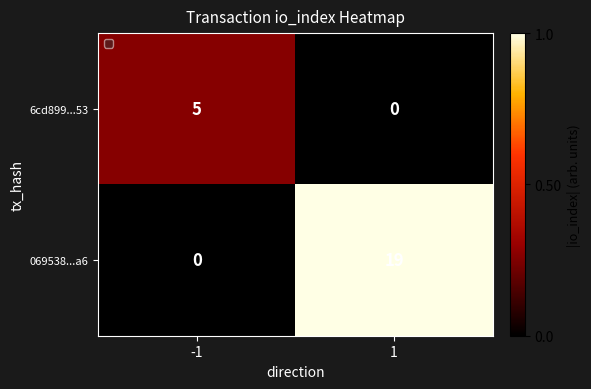

What is the sum of all 6cd899...53 values?

5